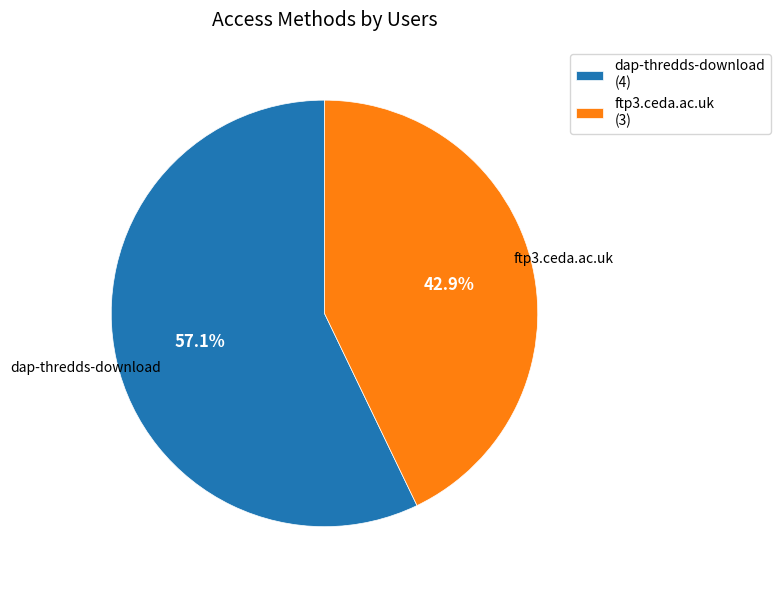

Which category has the smallest portion of the pie?

ftp3.ceda.ac.uk